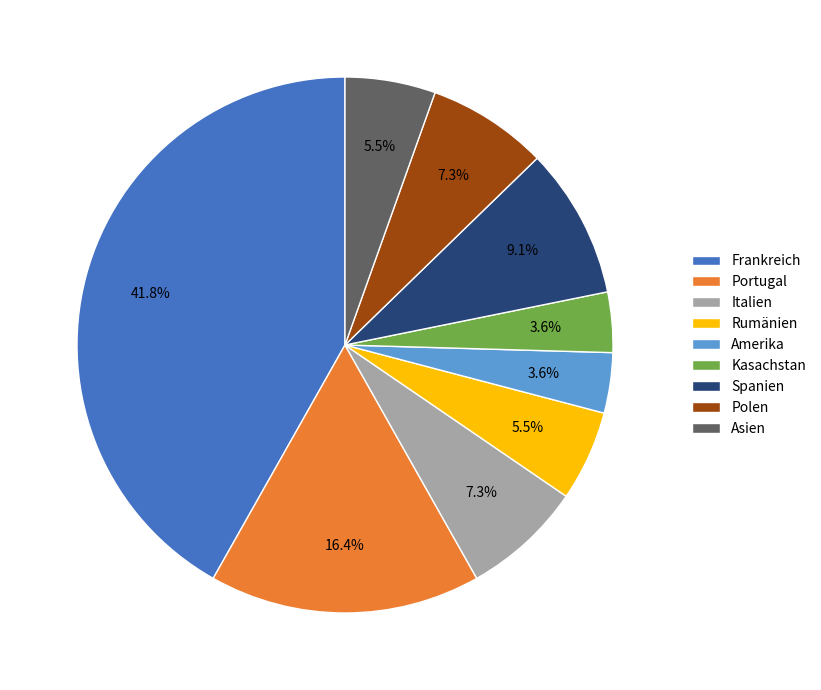

To the nearest percent, what is the combined percentage of Polen and Frankreich?

49%